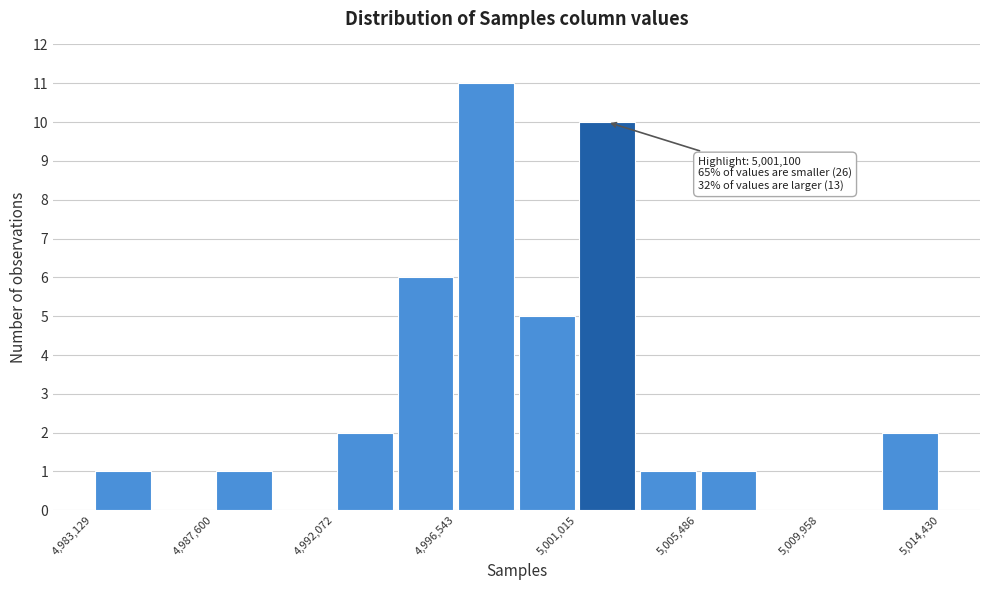

Over which range of the x-axis is the bar tallest?

4996500 to 4999000